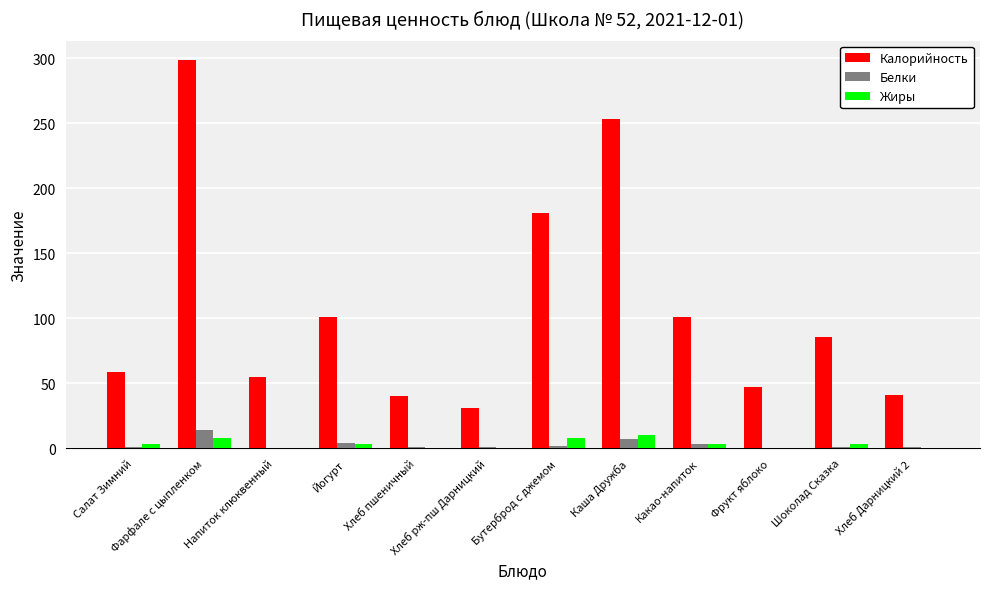

Which series has the largest range (max minus min)?

Калорийность